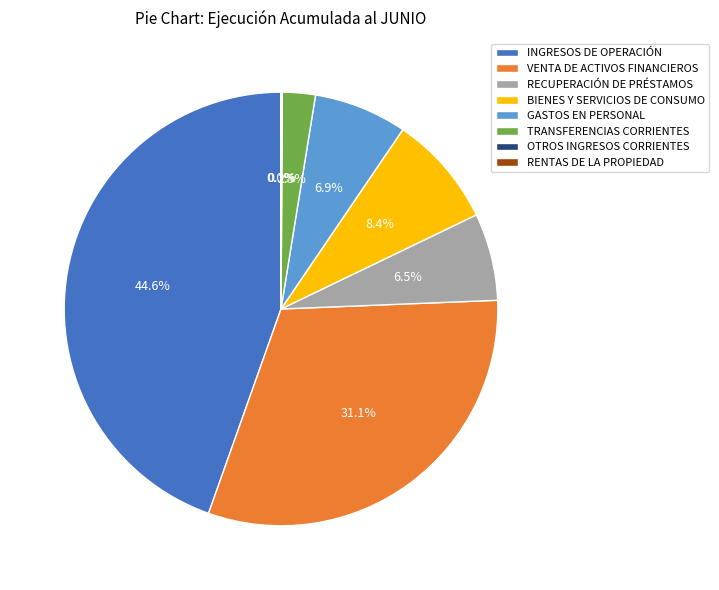

Which category has the biggest portion of the pie?

INGRESOS DE OPERACIÓN